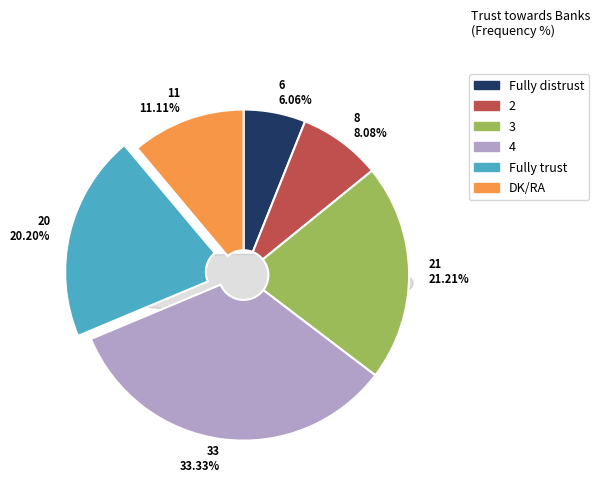

To the nearest percent, what portion does 3 represent?

21%